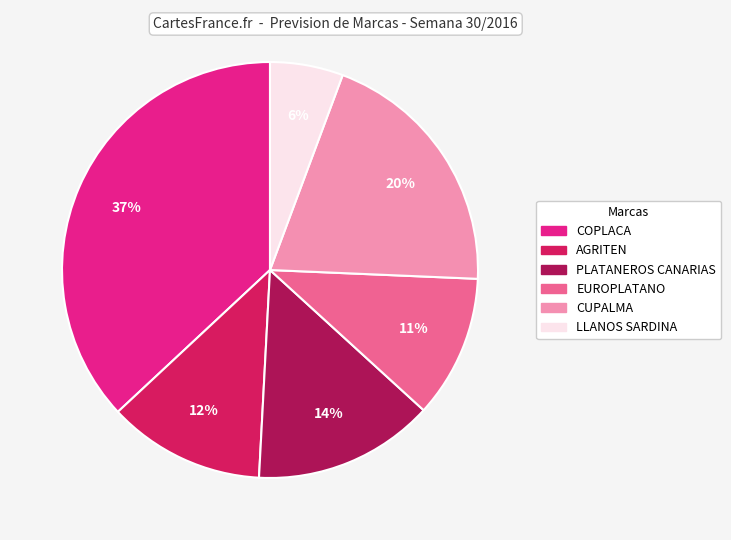

Is there a majority slice in this chart?

No